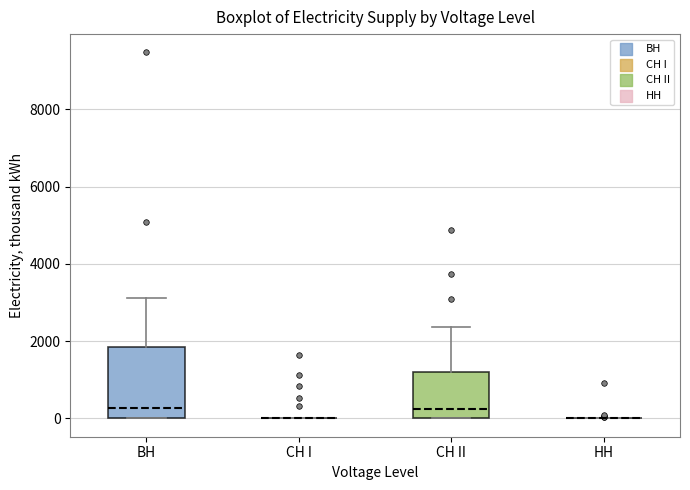

Which box is the tallest, from its lower edge to its upper edge?

ВН